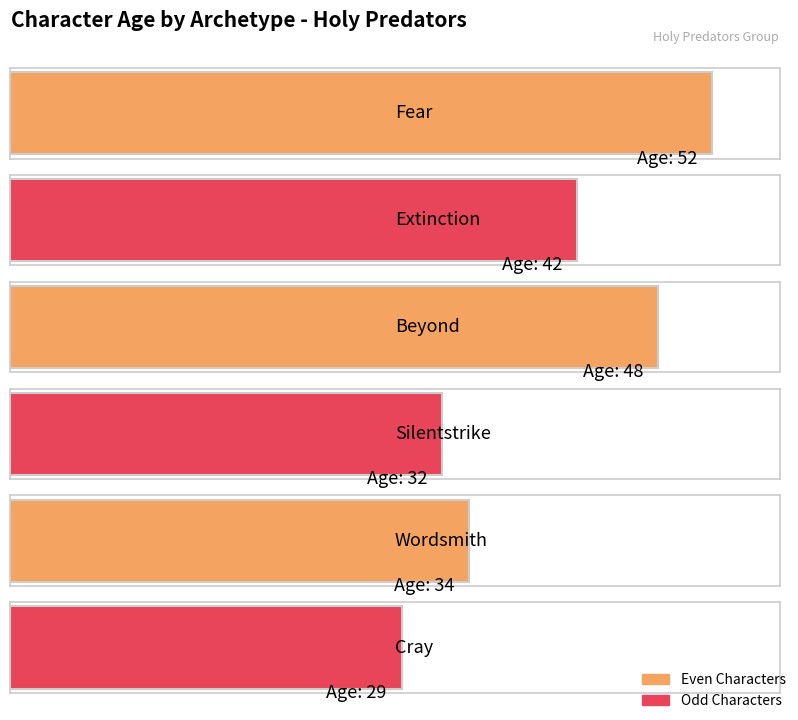

What is the label of the 6th bar from the right?

Fear